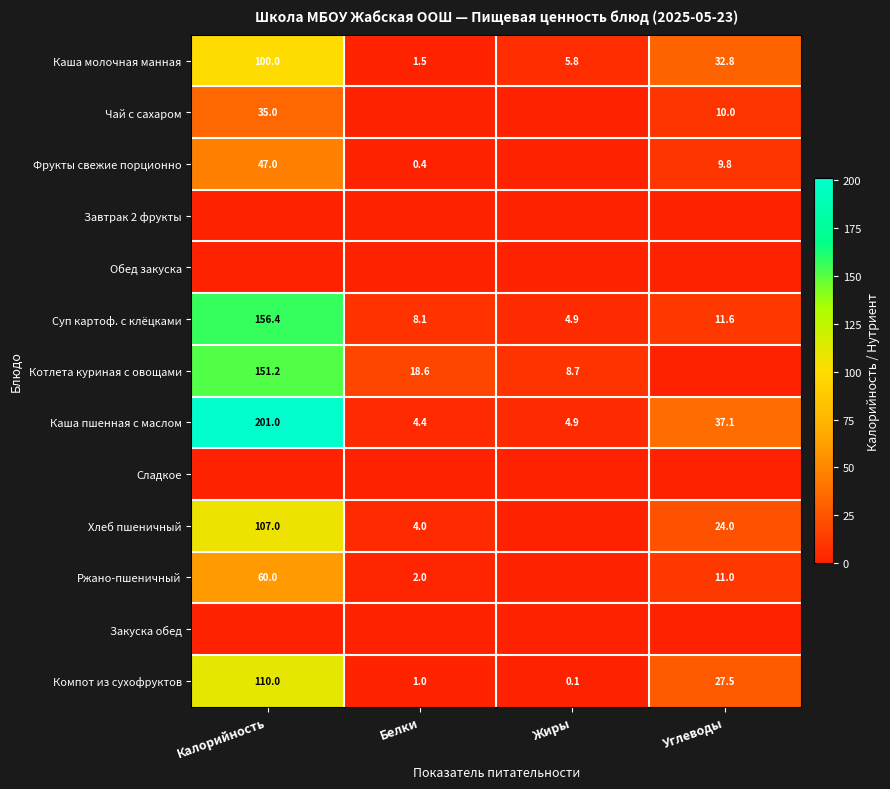

Where does the Каша пшенная с маслом series first go above 37?

Калорийность